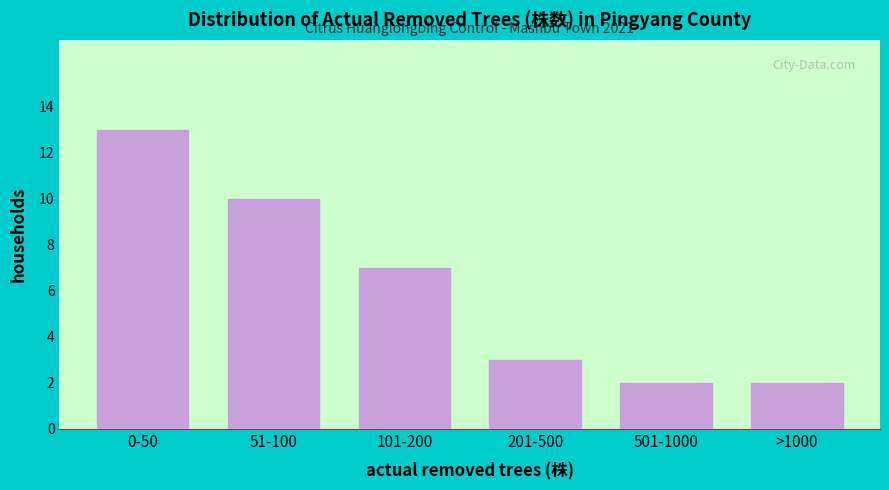

Reading left to right, list all the values displayed in this chart.

0-50=13	51-100=10	101-200=7	201-500=3	501-1000=2	>1000=2